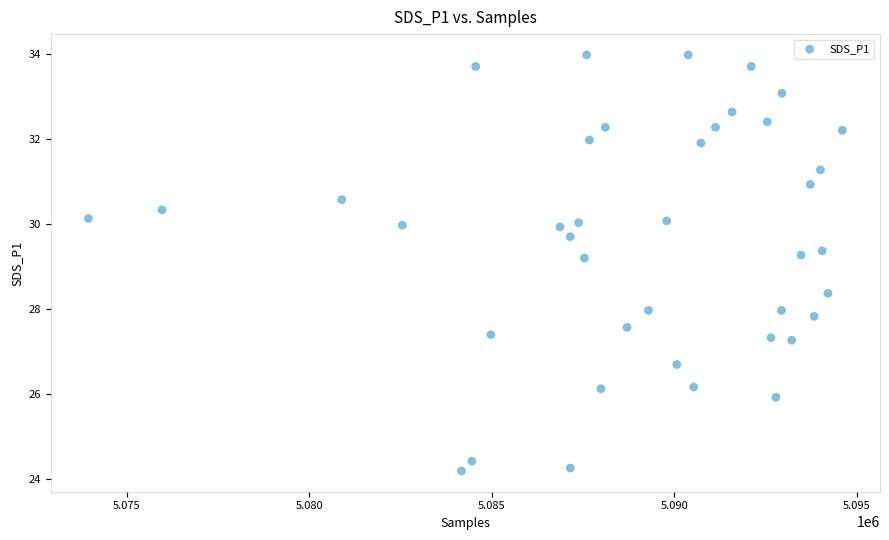

What is the range of Y values (max minus min)?

9.8